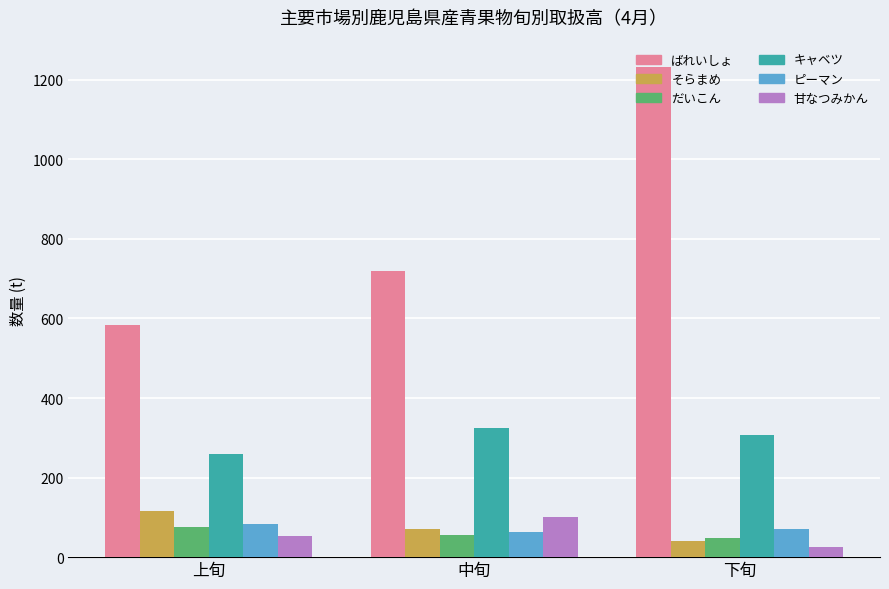

What is the difference between the maximum and minimum values in the だいこん series?

29.0